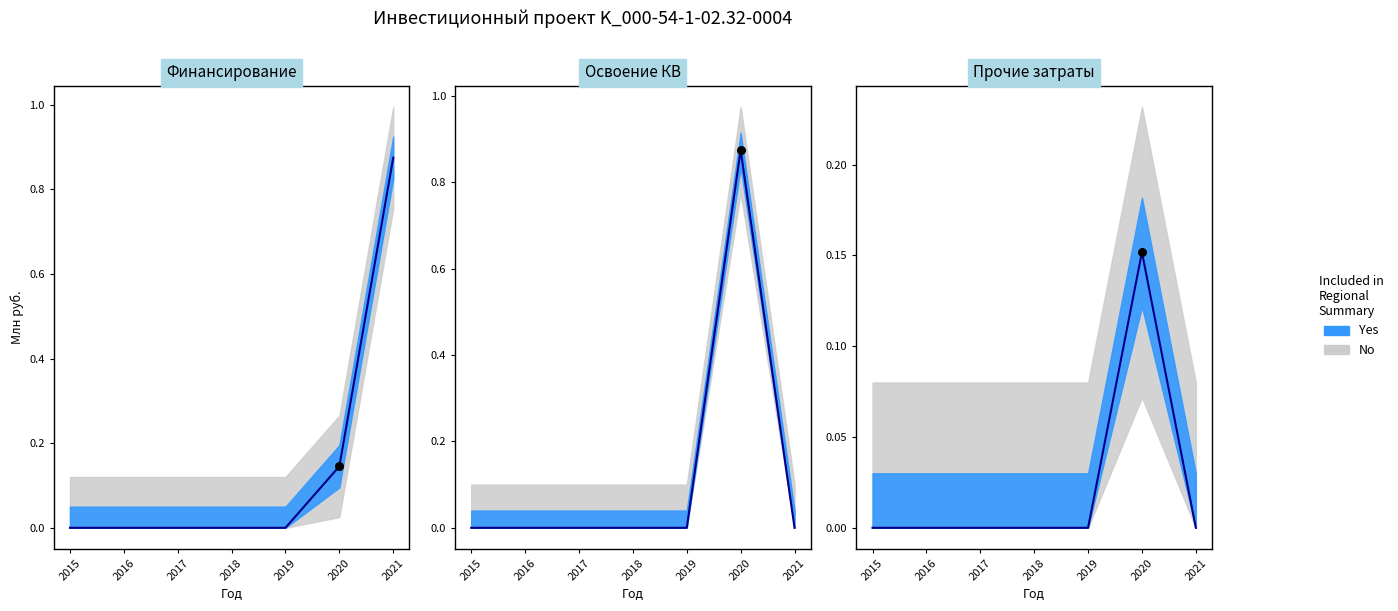

At how many categories does at least one series exceed 0?

2